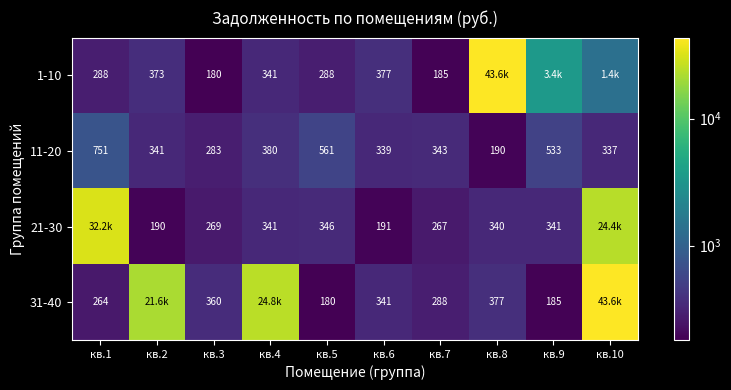

Between кв.7 and кв.6, which is larger?

кв.6